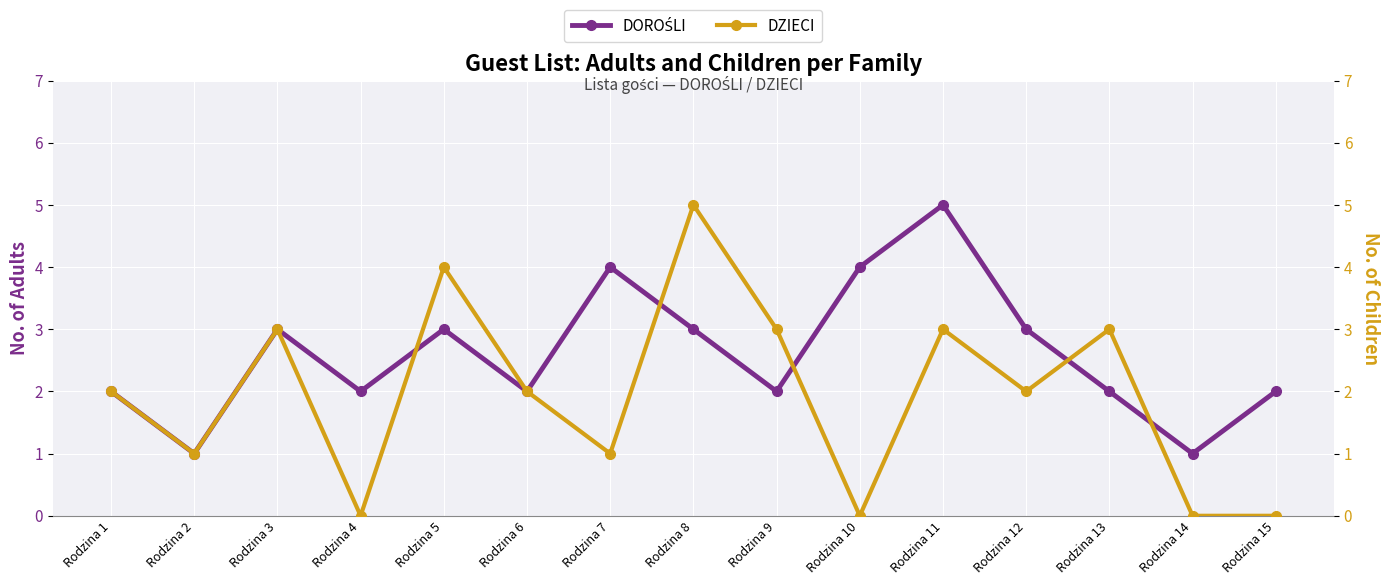

The value of DOROŚLI at Rodzina 10 is 4. True or false?

True